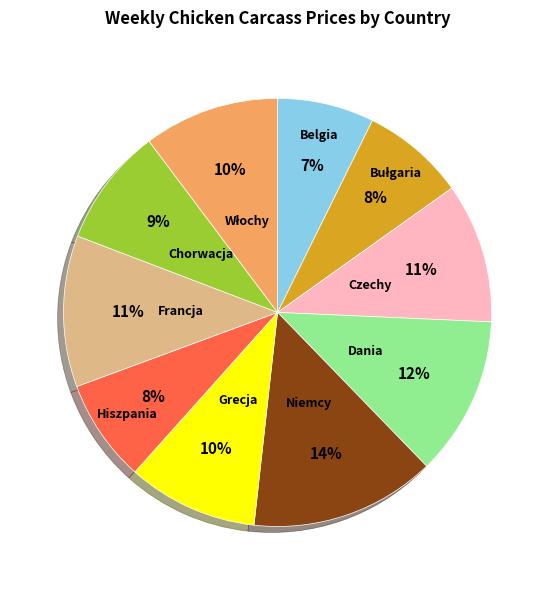

To the nearest percent, what is the difference between the largest and smallest slice percentages?

7%